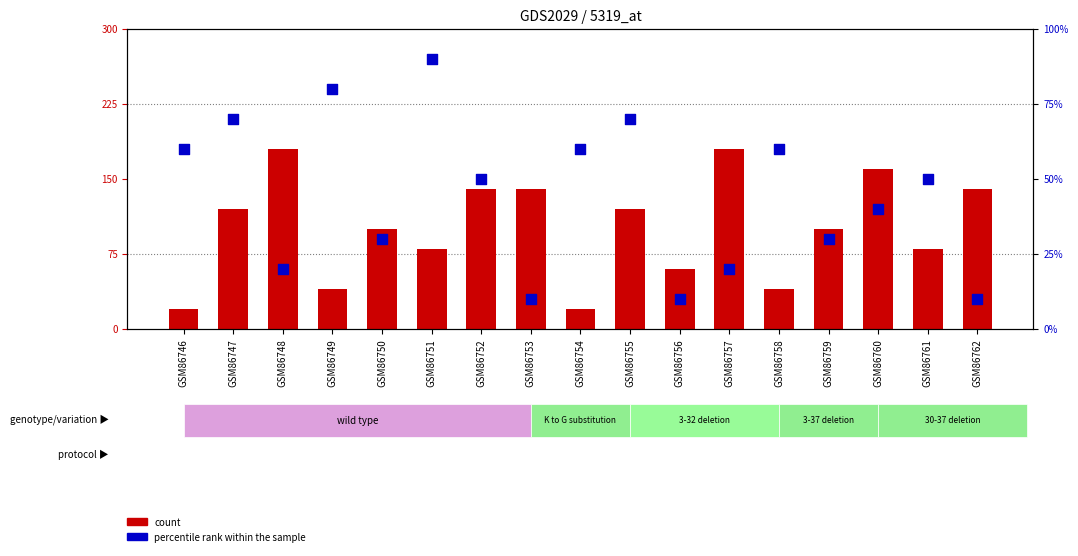

At how many categories does at least one series exceed 20?

17